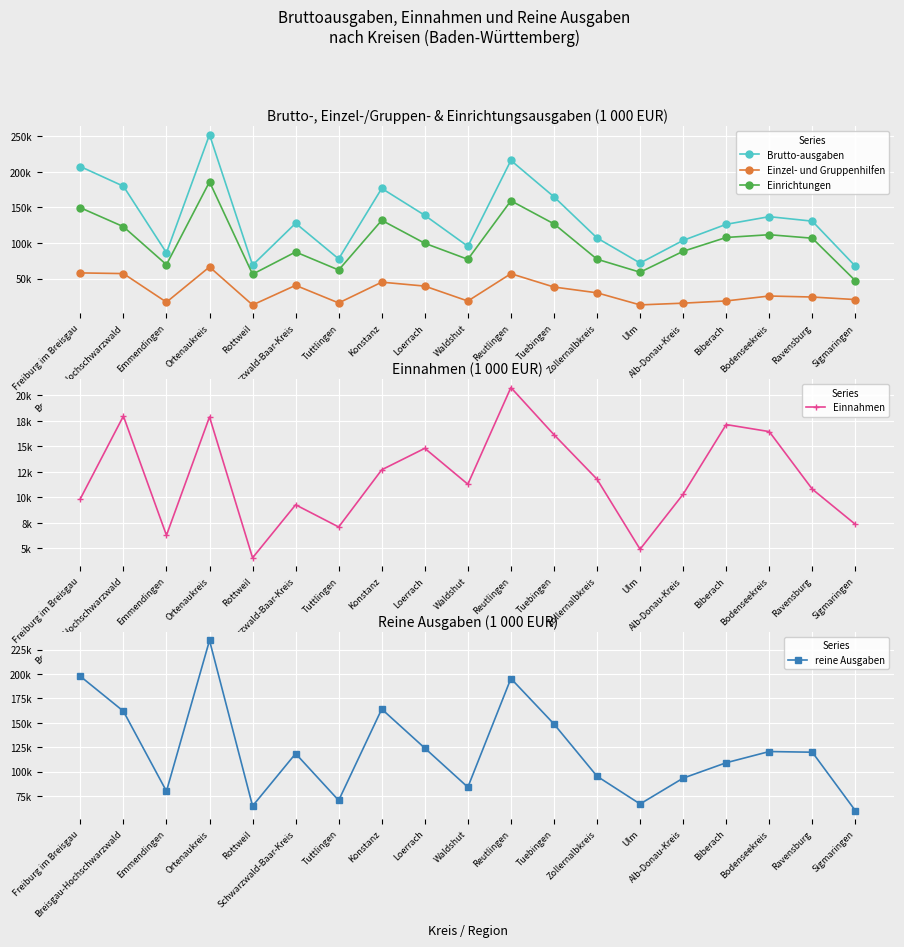

True or false: Einnahmen and Einzel- und Gruppenhilfen cross at least once.

False